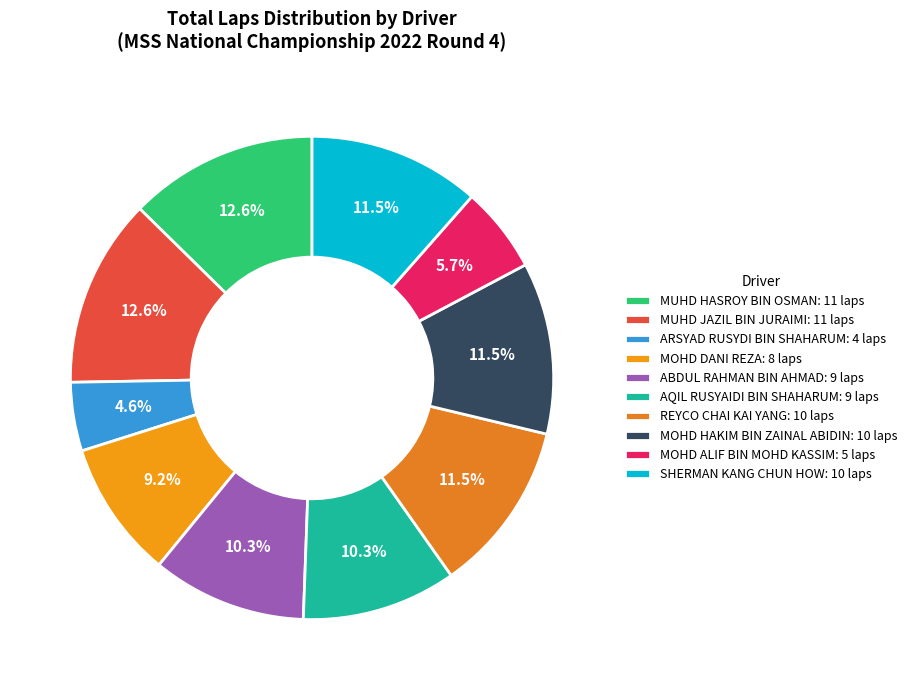

Which category has the biggest portion of the pie?

MUHD HASROY BIN OSMAN